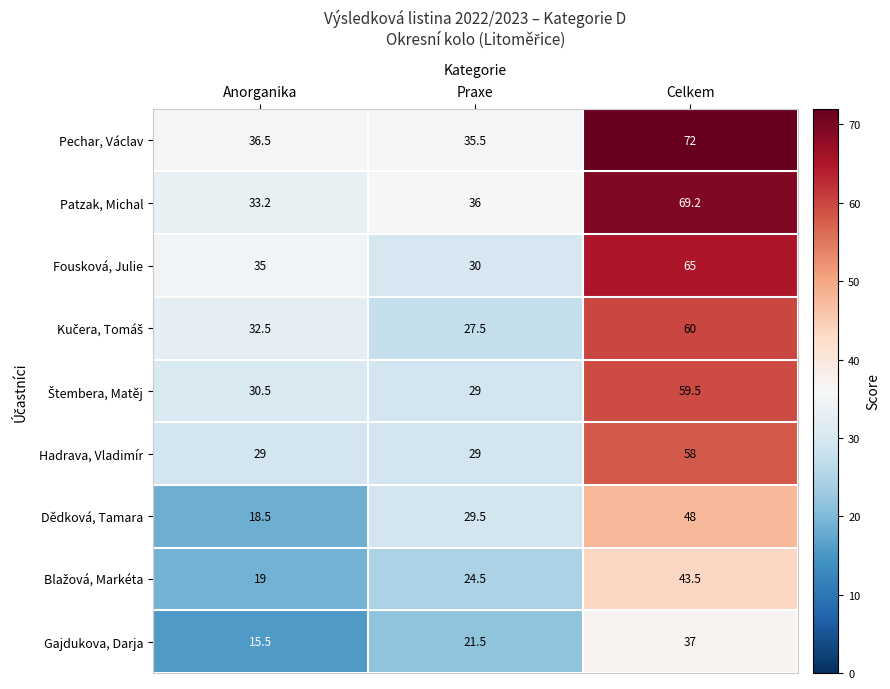

What is the greatest value displayed?

72.0